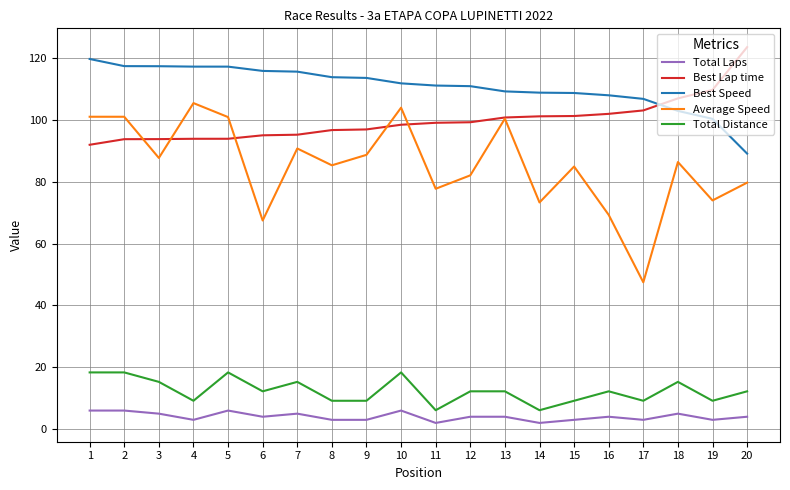

What is the difference between the highest and lowest values at 12?

106.9